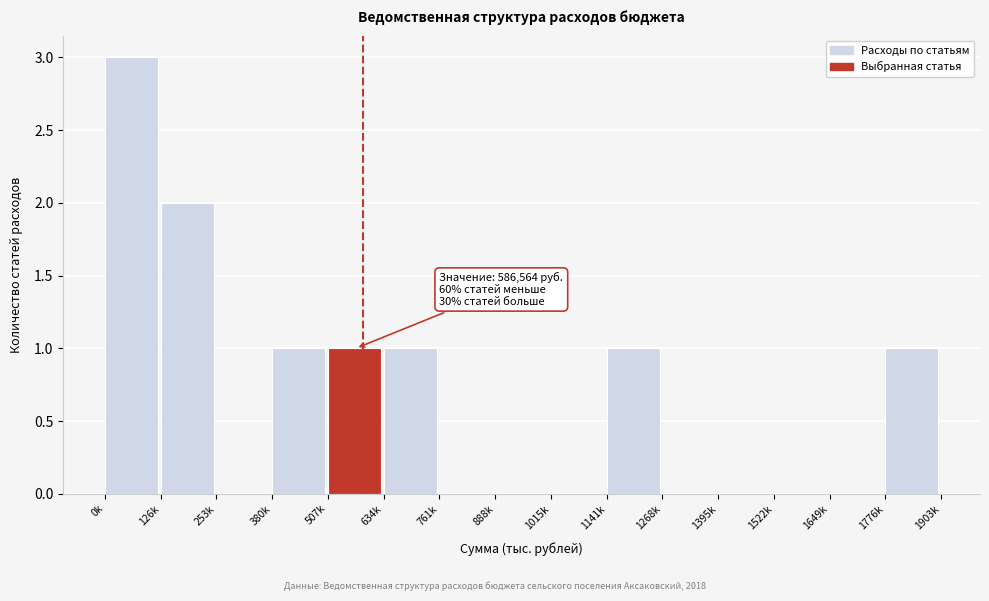

Reading left to right, list all the values displayed in this chart.

0k=3	126k=2	253k=0	380k=1	507k=1	634k=1	761k=0	888k=0	1015k=0	1141k=1	1268k=0	1395k=0	1522k=0	1649k=0	1776k=1